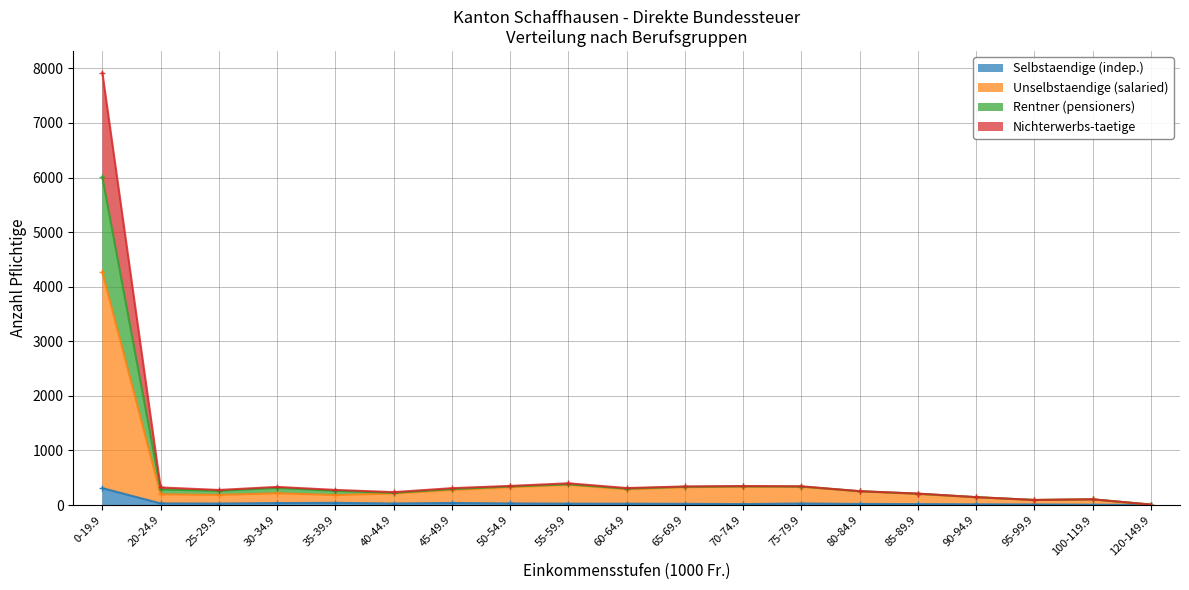

True or false: Unselbstaendige (salaried) and Nichterwerbs-taetige cross at least once.

False